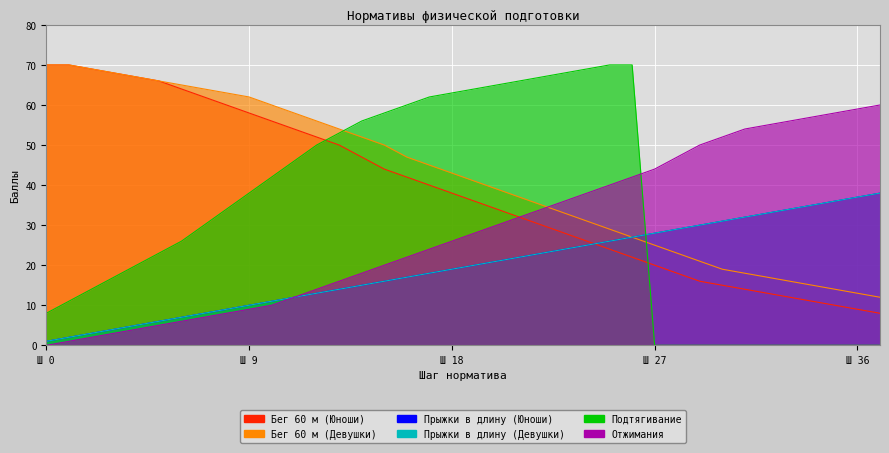

Does the chart display data point markers on the line(s)?

No